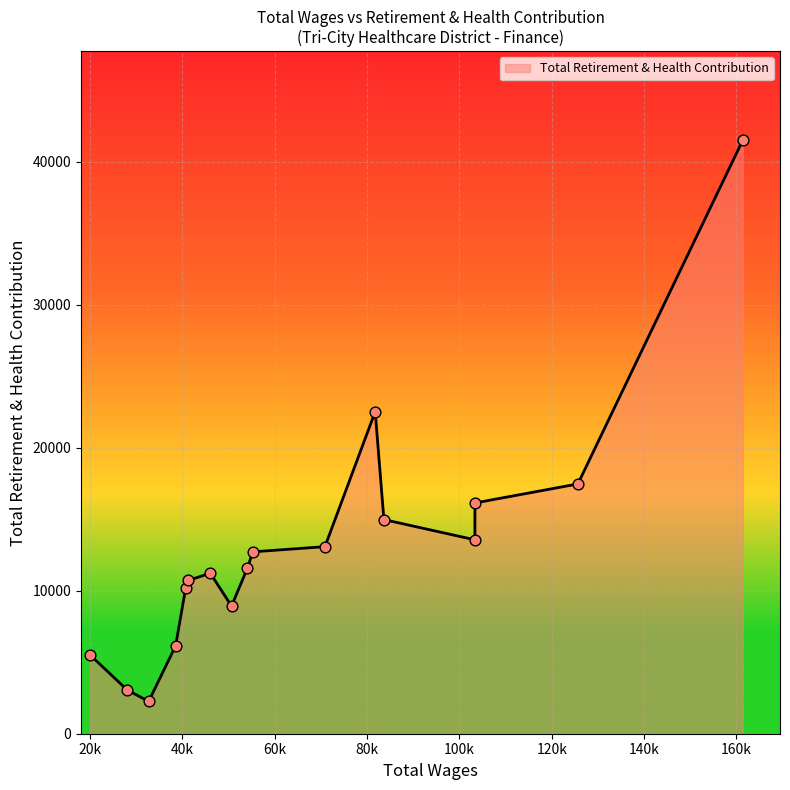

What is the minimum value shown in the chart?

2261